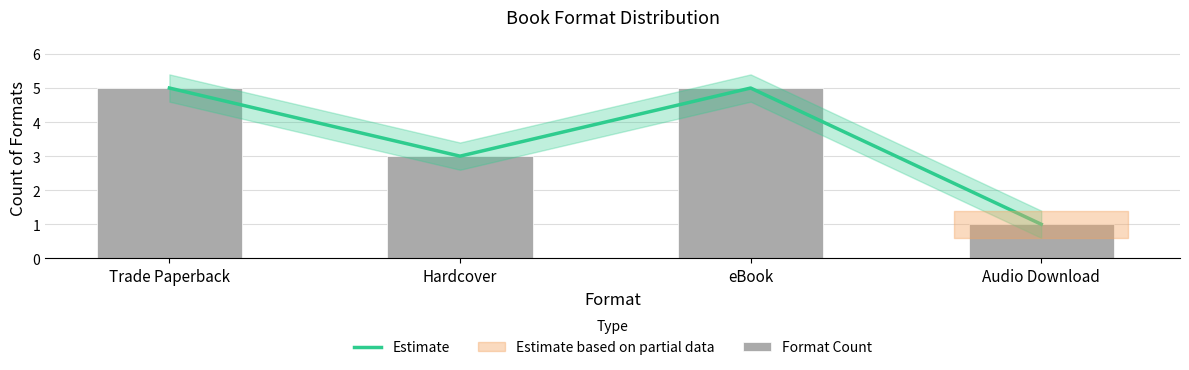

What is the difference between the maximum and minimum values in the Format Count series?

4